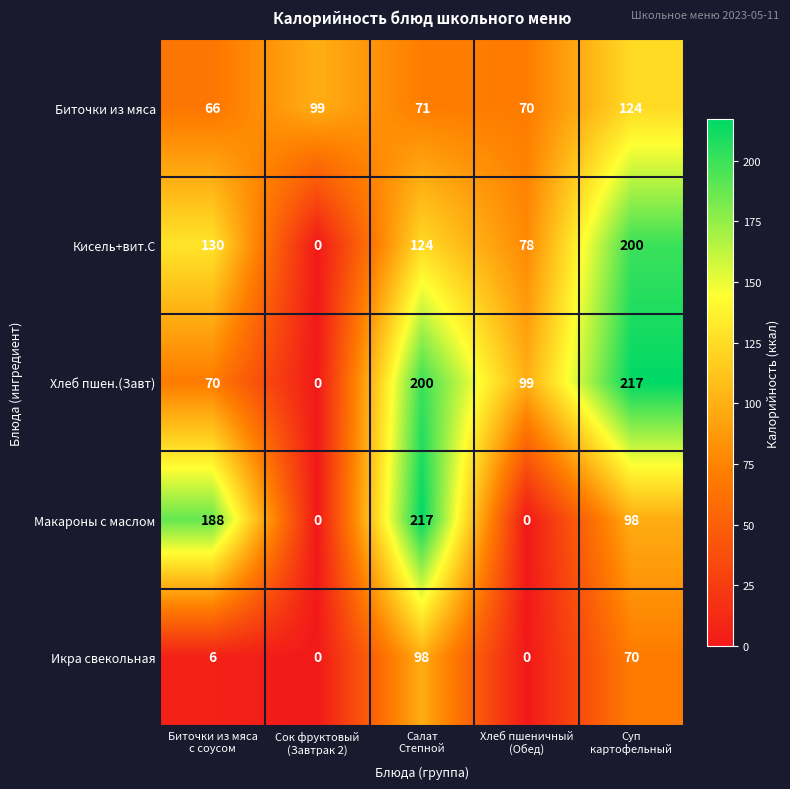

How many series are shown in this chart?

5